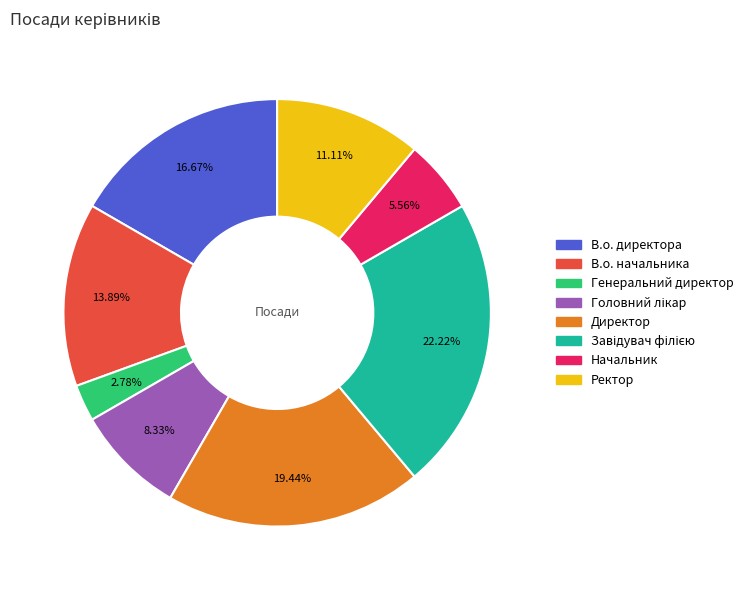

Do Генеральний директор and В.о. директора together represent more than half of the pie?

No